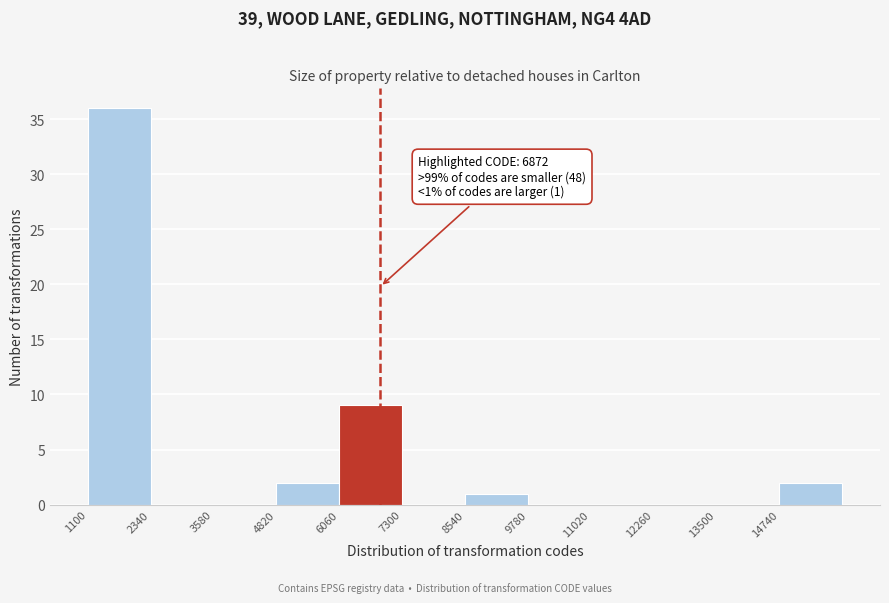

Over which range of the x-axis is the bar tallest?

1100 to 2340